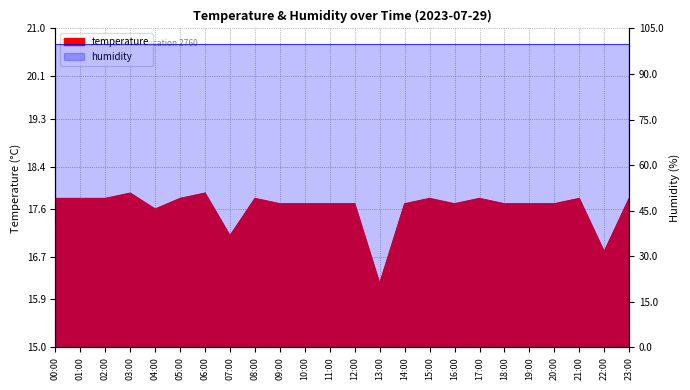

What is the minimum value shown in the chart?

16.2